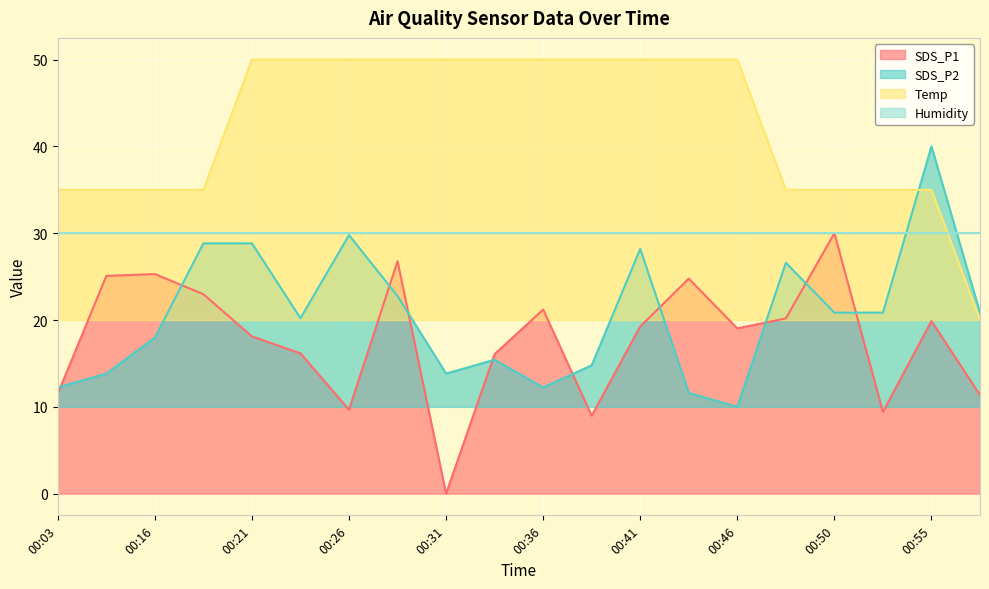

Does the chart display data point markers on the line(s)?

No